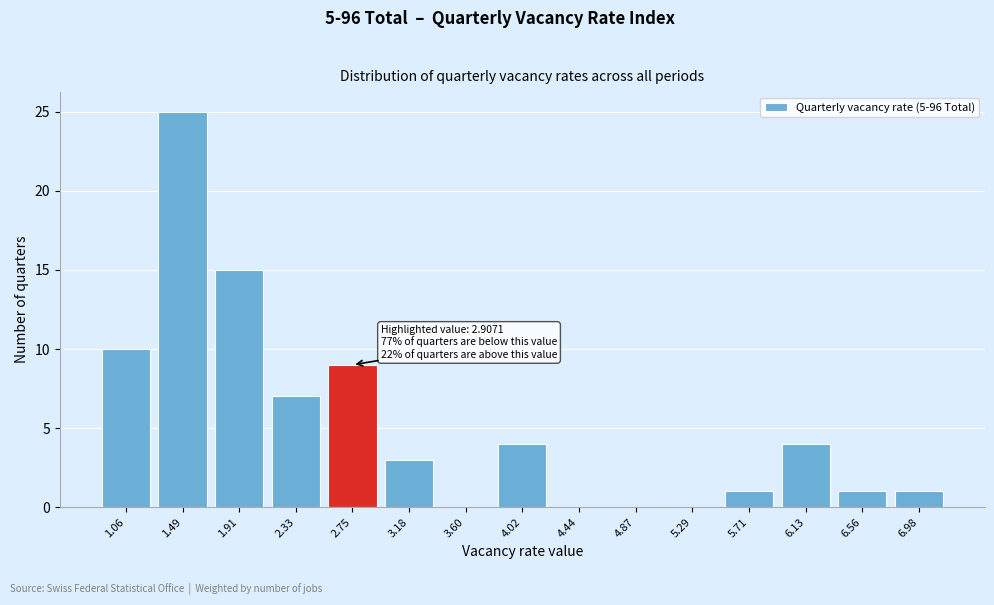

Reading right to left, extract all data points from this chart.

6.98=1	6.56=1	6.13=4	5.71=1	5.29=0	4.87=0	4.44=0	4.02=4	3.60=0	3.18=3	2.75=9	2.33=7	1.91=15	1.49=25	1.06=10